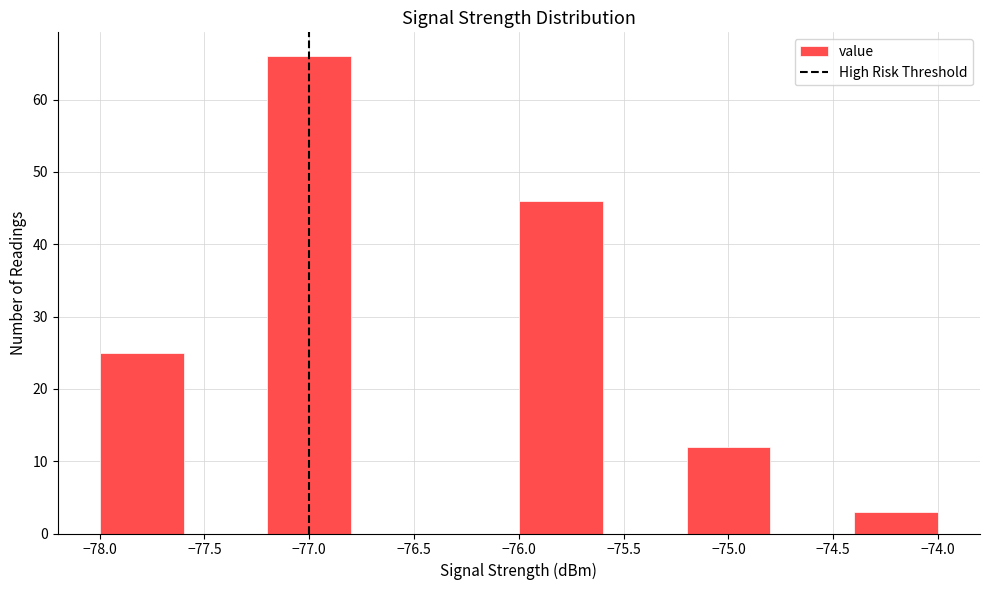

Over which range of the x-axis is the bar tallest?

-77.2 to -76.8